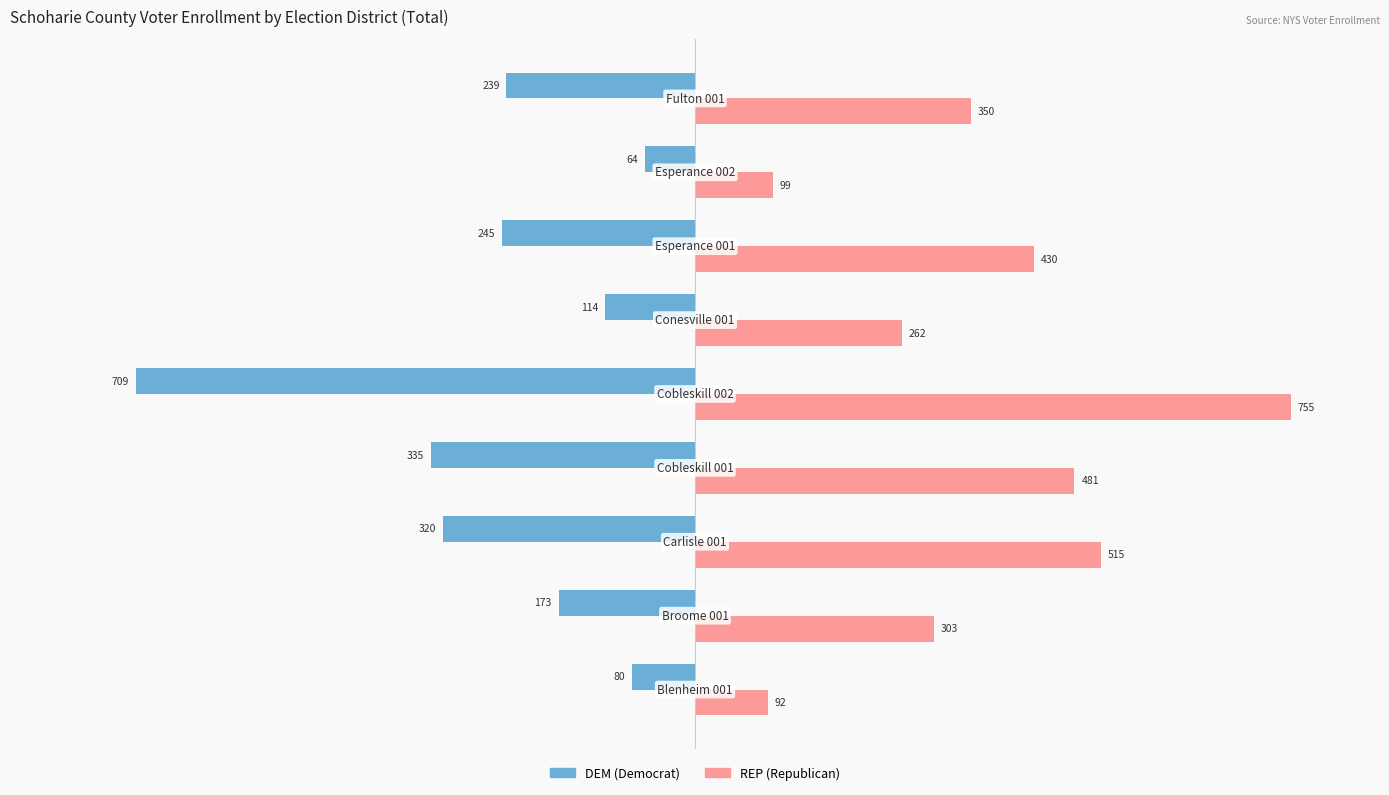

What is the greatest value displayed?

755